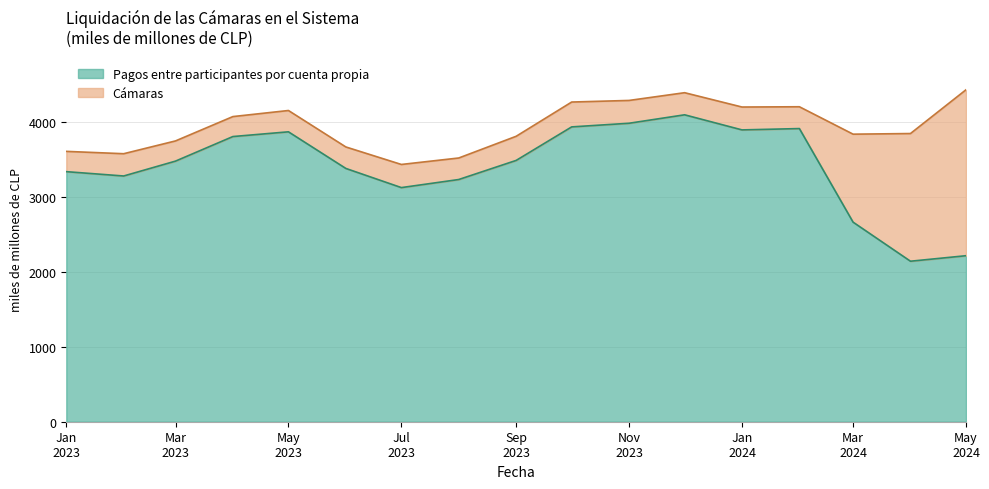

What is the maximum value for Pagos entre participantes por cuenta propia?

4091.9